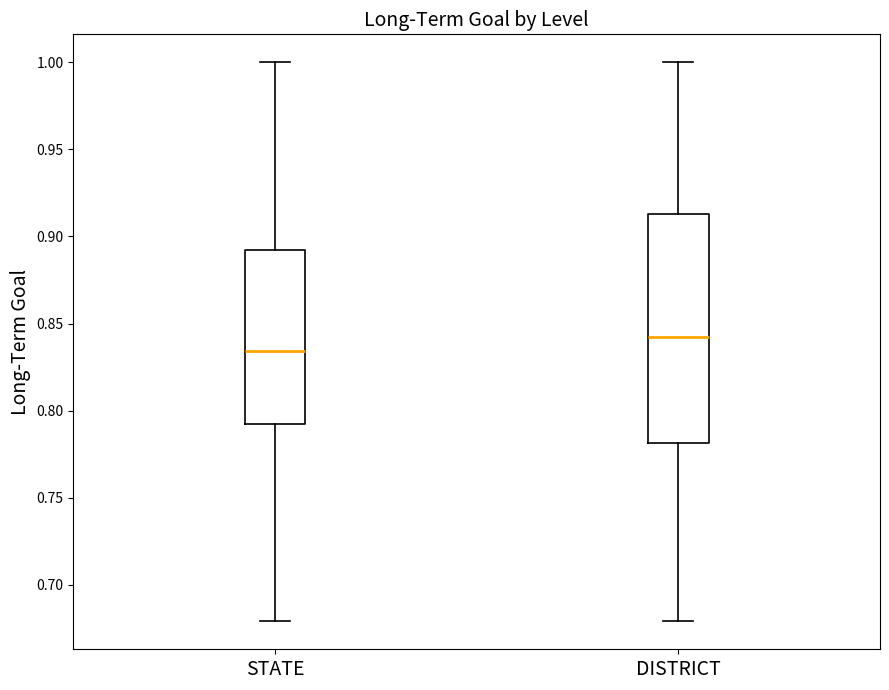

Which box has the lowest median line?

STATE